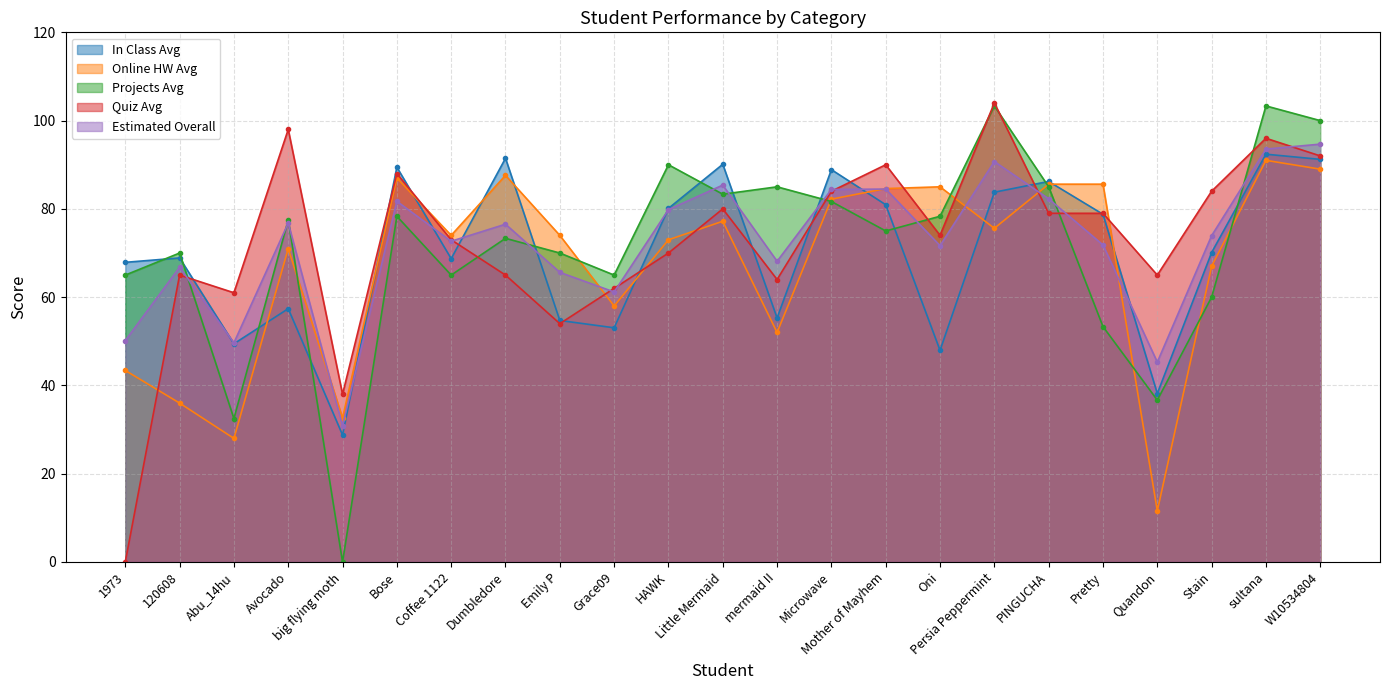

What is the total value across all series at Quandon?

196.7